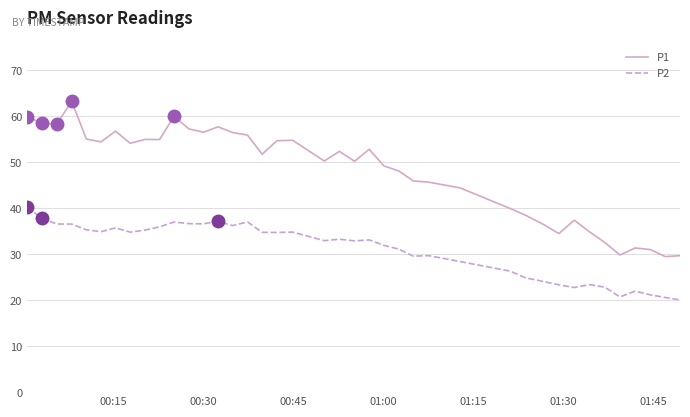

True or false: P1 and P2 cross at least once.

False